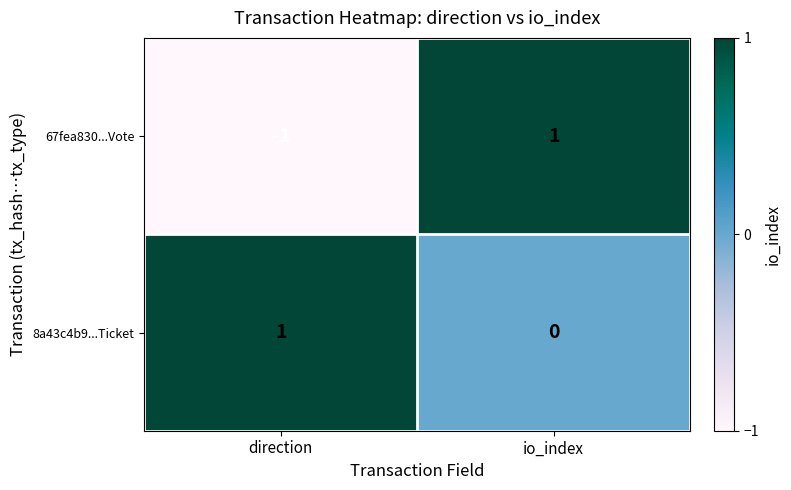

Which series has the largest range (max minus min)?

67fea830...Vote